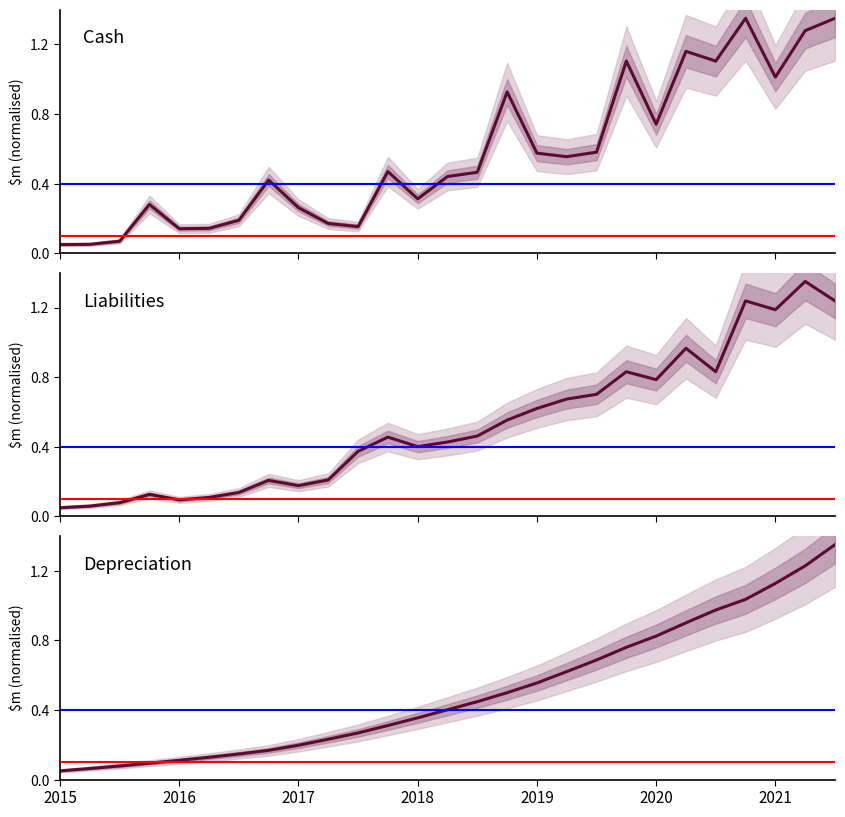

Which series has the largest total across all categories?

Cash